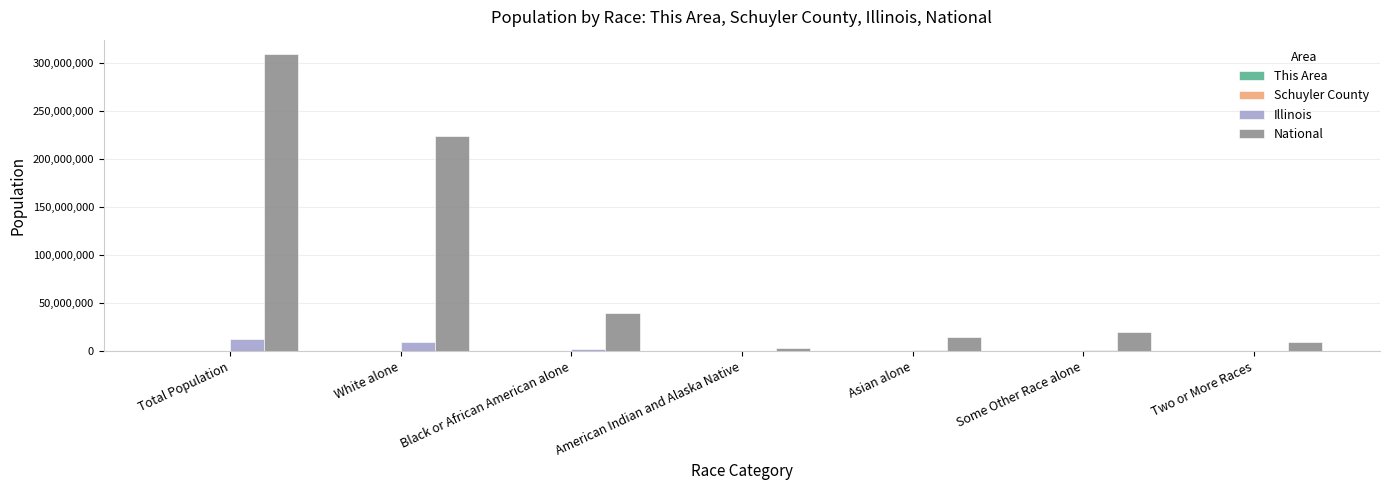

What is the maximum value shown in the chart?

308745538